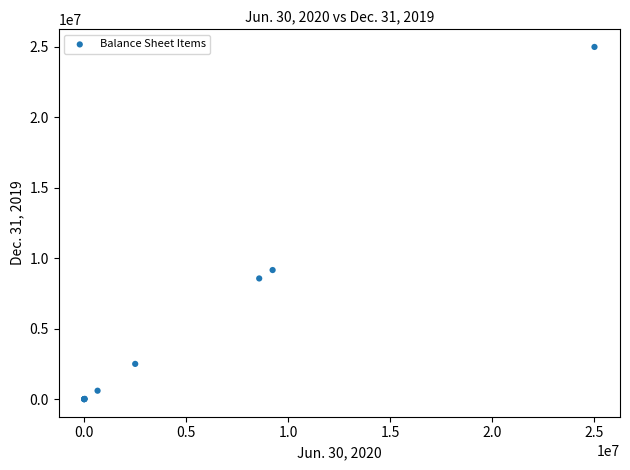

What Y value in the scatter plot is closest to 12500000?

9162720.0